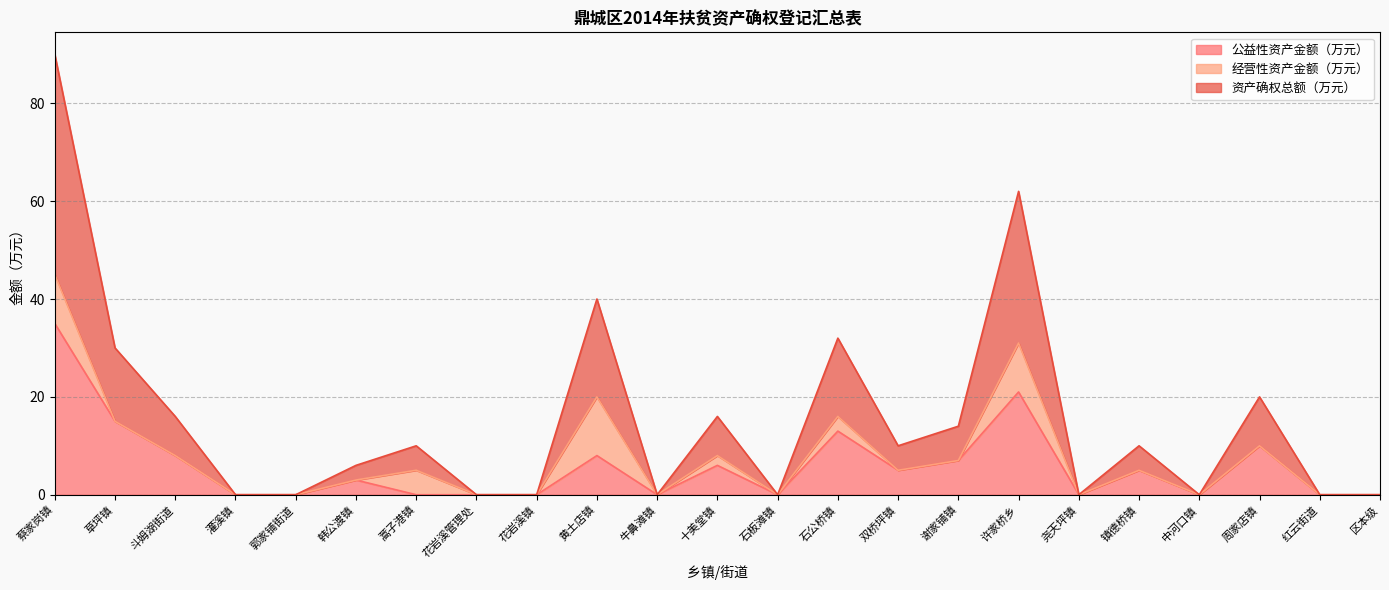

What is the maximum value for 公益性资产金额（万元）?

35